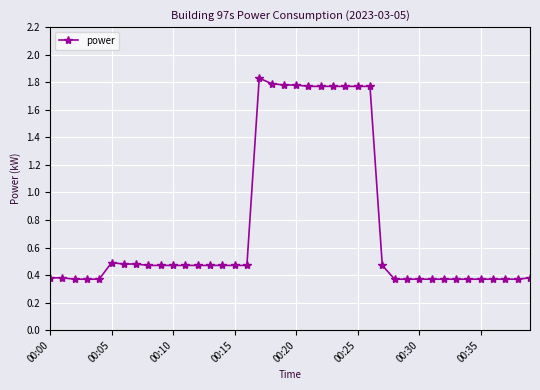

Count the values in the range 0 to 1.

30